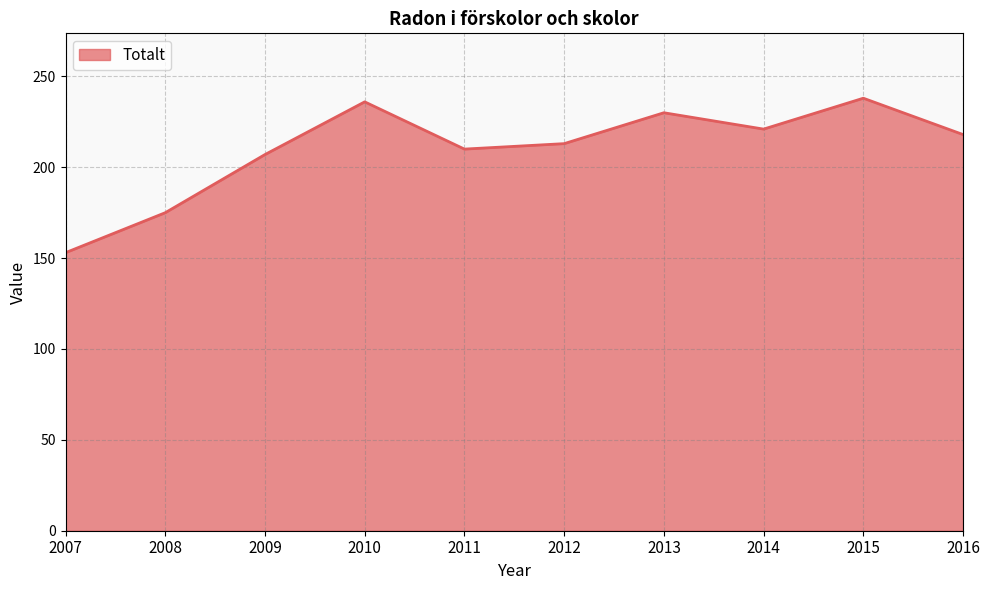

What is the maximum value shown in the chart?

238